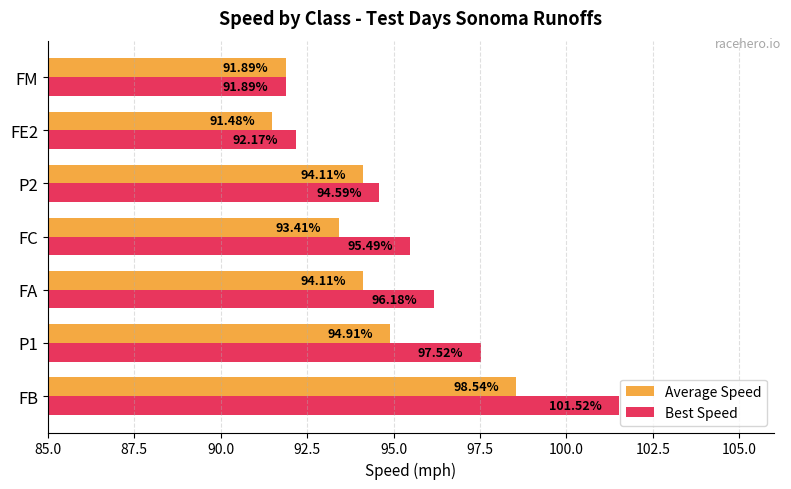

What is the sum of all Average Speed values?

658.5